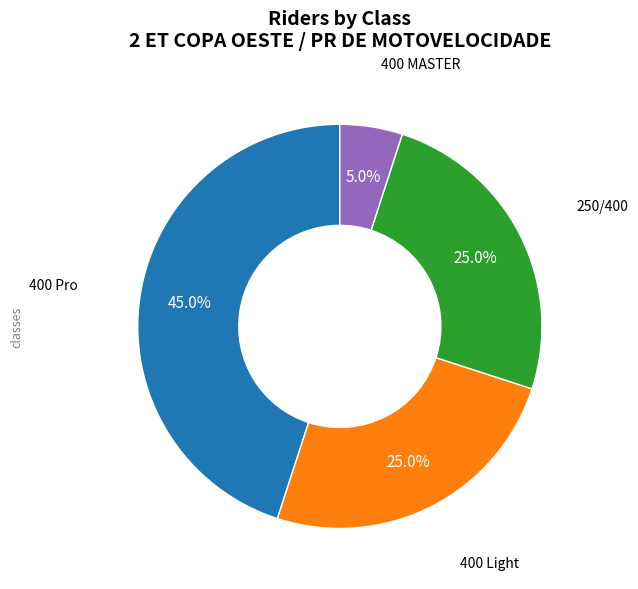

Is there any slice that represents more than half of the pie?

No